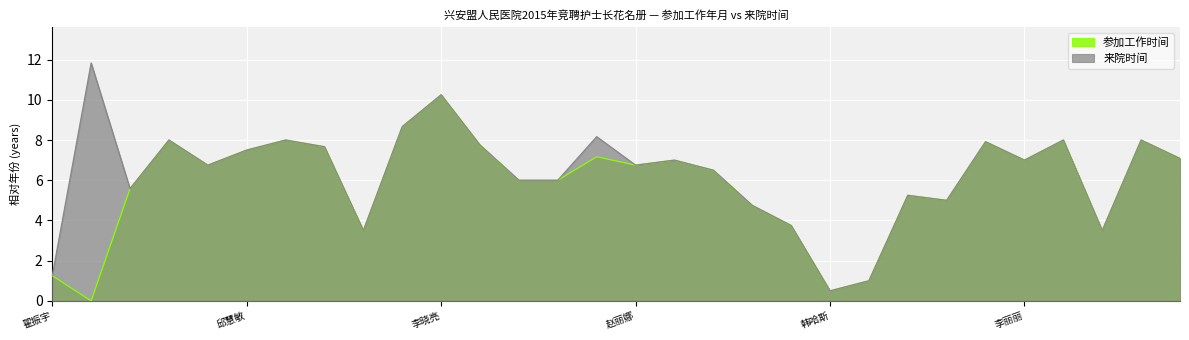

Reading right to left, extract all data points from this chart.

参加工作时间: 吴建平=7.1	傅春香=8.0	王红=3.5	范季秋=8.0	李丽丽=7.0	满向英=7.9	李吉娜=5.0	包淑霞=5.2	祁红霞=1.0	韩哈斯=0.5	张春艳=3.8	于兰杰=4.8	魏秀英=6.5	党娜=7.0	赵丽娜=6.8	范丽娟=7.2	张晓慧=6.0	李海燕=6.0	房晓娟=7.8	李晓亮=10.2	闫婷婷=8.7	马丽华=3.5	丁晓丽=7.7	孟灵春=8.0	邱慧敏=7.5	蔡丹丹=6.8	徐洪江=8.0	程凯=5.6	陈静波=0.0	翟振宇=1.2
来院时间: 吴建平=7.1	傅春香=8.0	王红=3.5	范季秋=8.0	李丽丽=7.0	满向英=7.9	李吉娜=5.0	包淑霞=5.2	祁红霞=1.0	韩哈斯=0.5	张春艳=3.8	于兰杰=4.8	魏秀英=6.5	党娜=7.0	赵丽娜=6.8	范丽娟=8.2	张晓慧=6.0	李海燕=6.0	房晓娟=7.8	李晓亮=10.2	闫婷婷=8.7	马丽华=3.5	丁晓丽=7.7	孟灵春=8.0	邱慧敏=7.5	蔡丹丹=6.8	徐洪江=8.0	程凯=5.6	陈静波=11.8	翟振宇=1.2